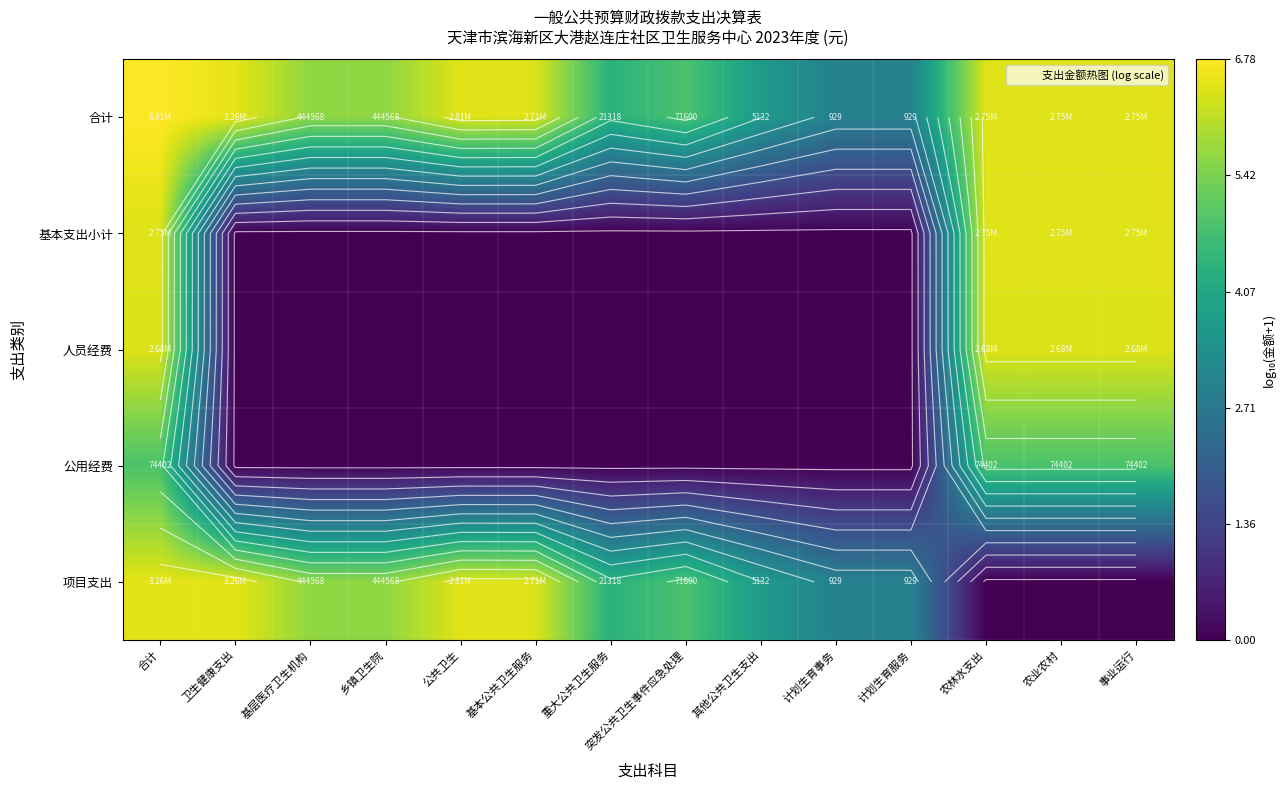

Is it true that 项目支出 equals 6.4 at 公共卫生?

True